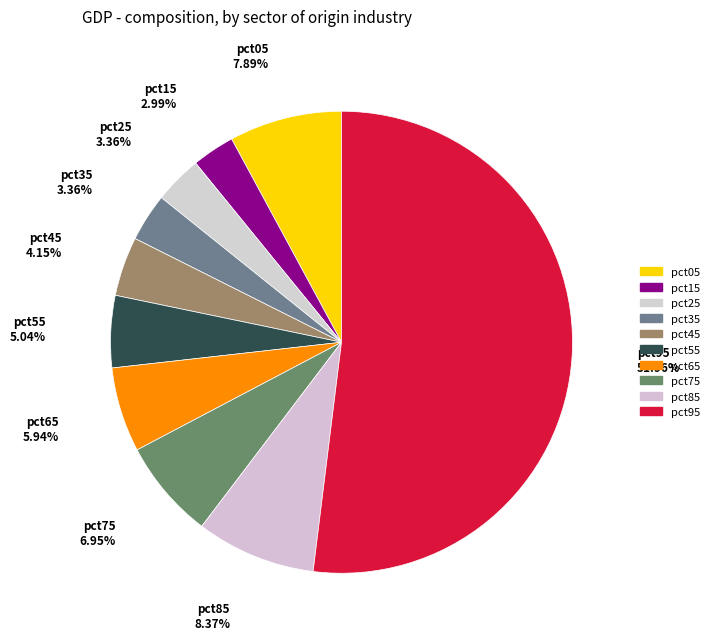

Is it true that pct65 is 6% of the pie?

True